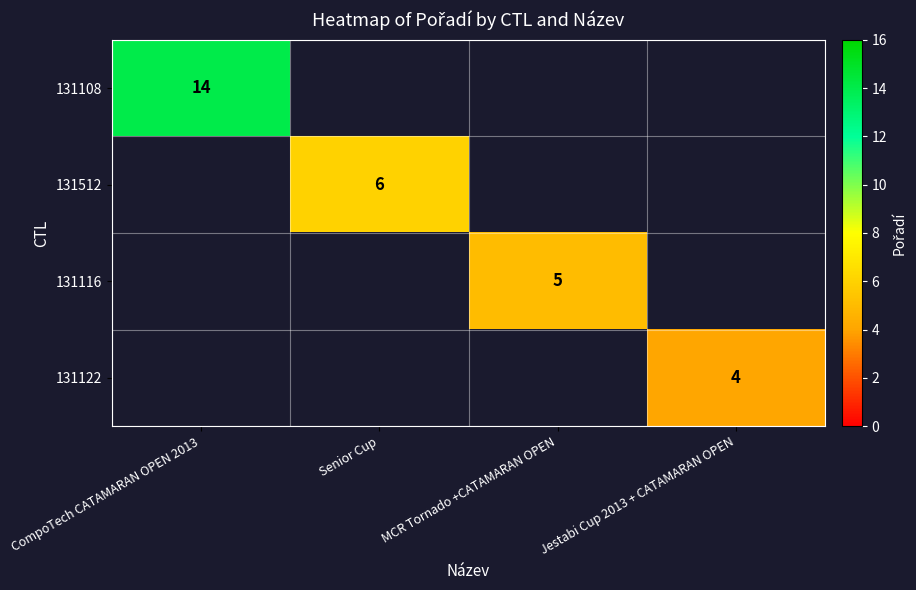

Is the value of 131122 at Jestabi Cup 2013 + CATAMARAN OPEN greater than the value of 131512 at Senior Cup?

No